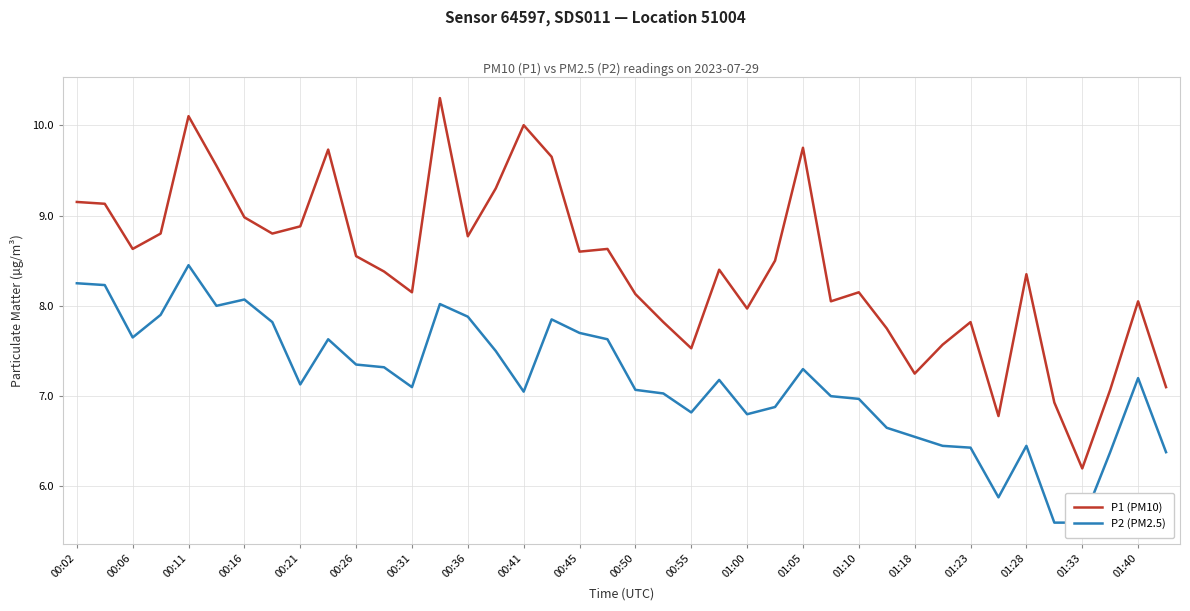

The P1 (PM10) series shows 9.2 at 00:02. True or false?

True